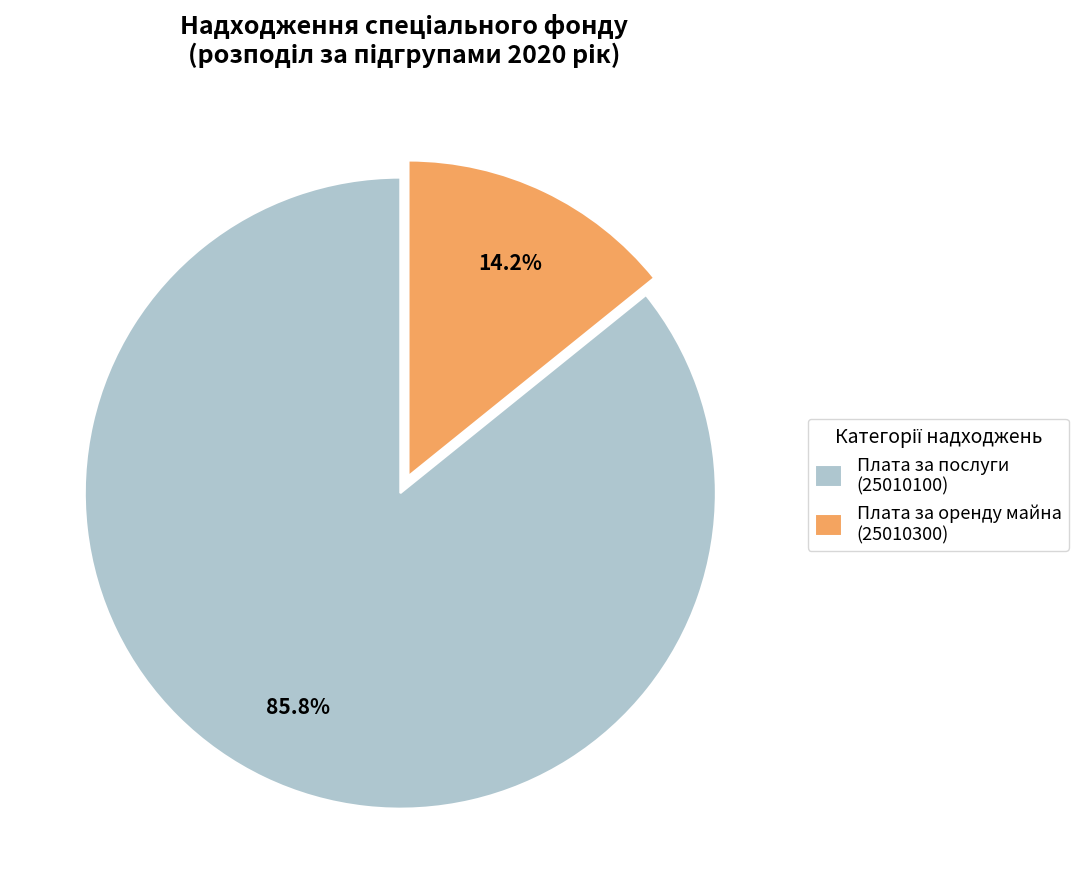

To the nearest percent, what is the difference between the largest and smallest slice percentages?

72%